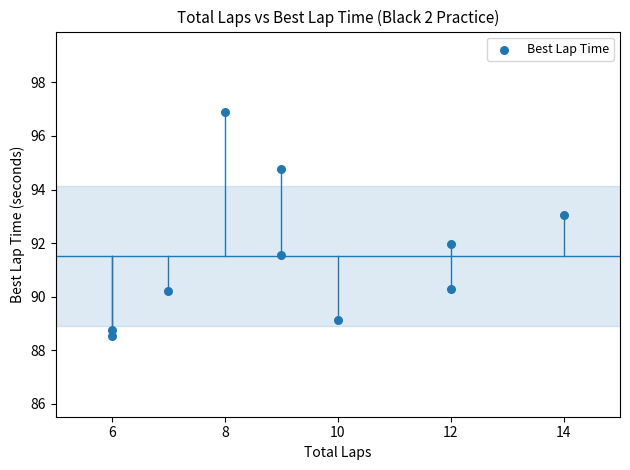

What is the average X value?

9.3